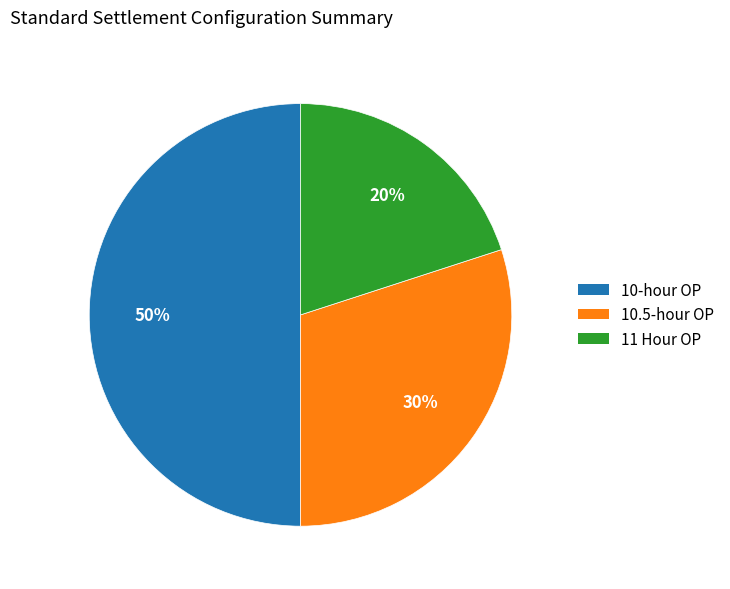

To the nearest percent, what percentage of the pie is 10.5-hour OP?

30%